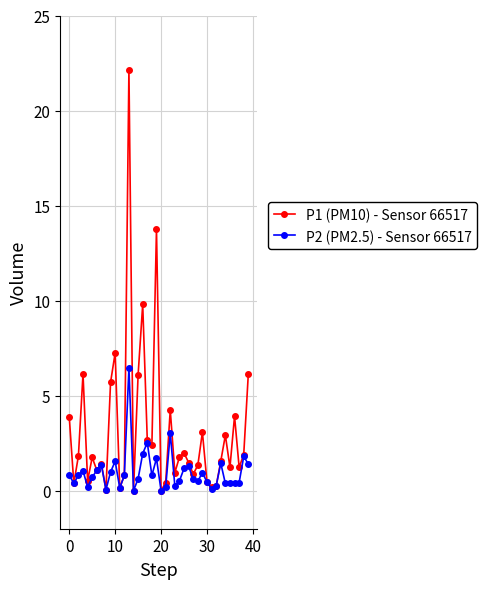

What is the value of the P1 (PM10) - Sensor 66517 point at the 39th from the left?

1.9